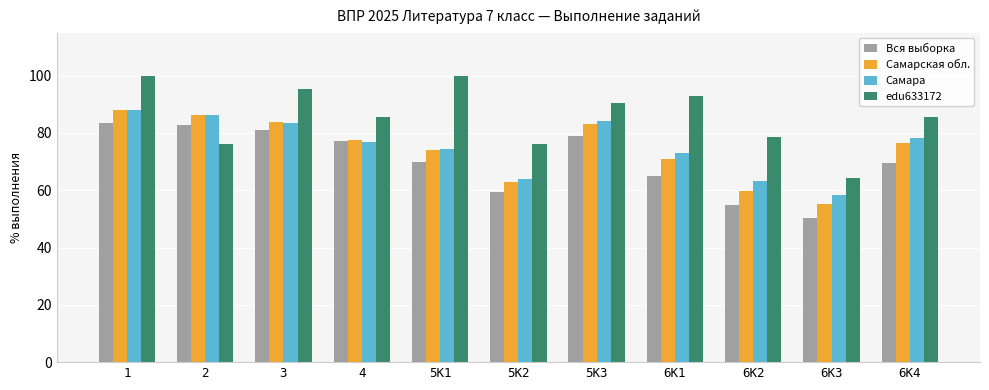

What is the sum of all Вся выборка values?

772.4